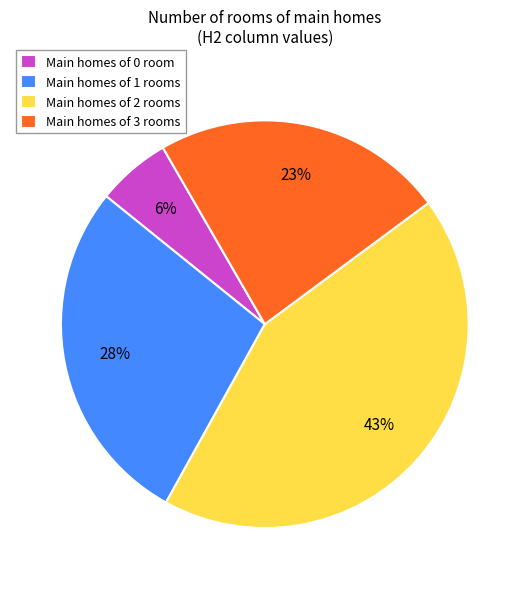

Does any single category account for the majority?

No